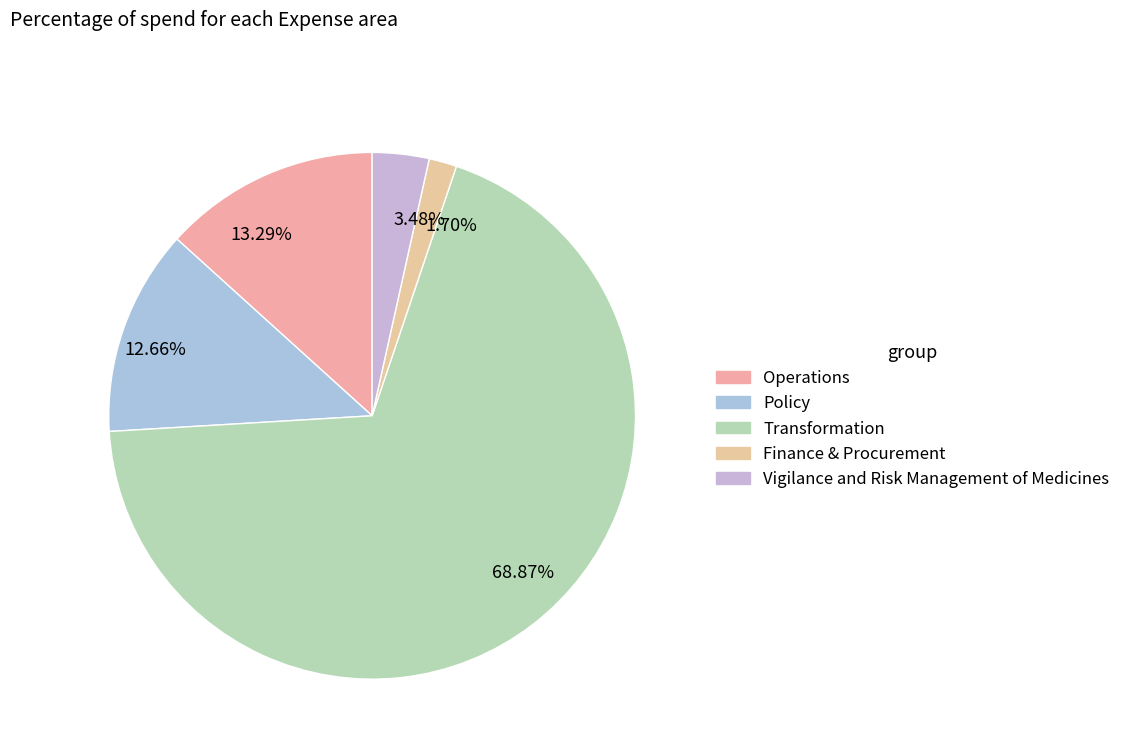

How many segments does this pie chart have?

5